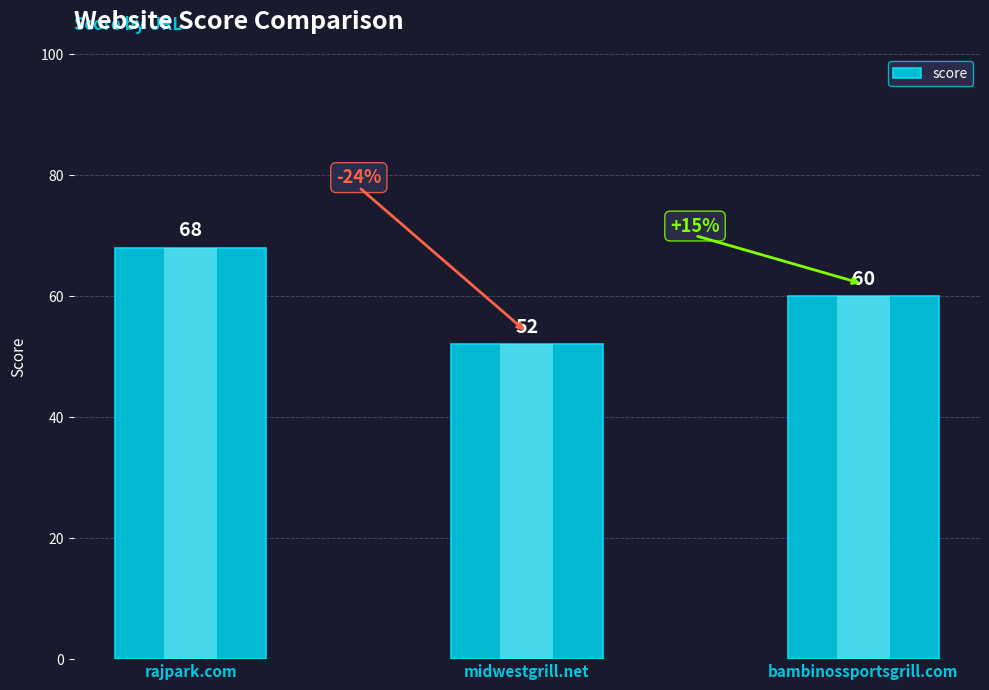

Is it true that the value at bambinossportsgrill.com is 33?

False